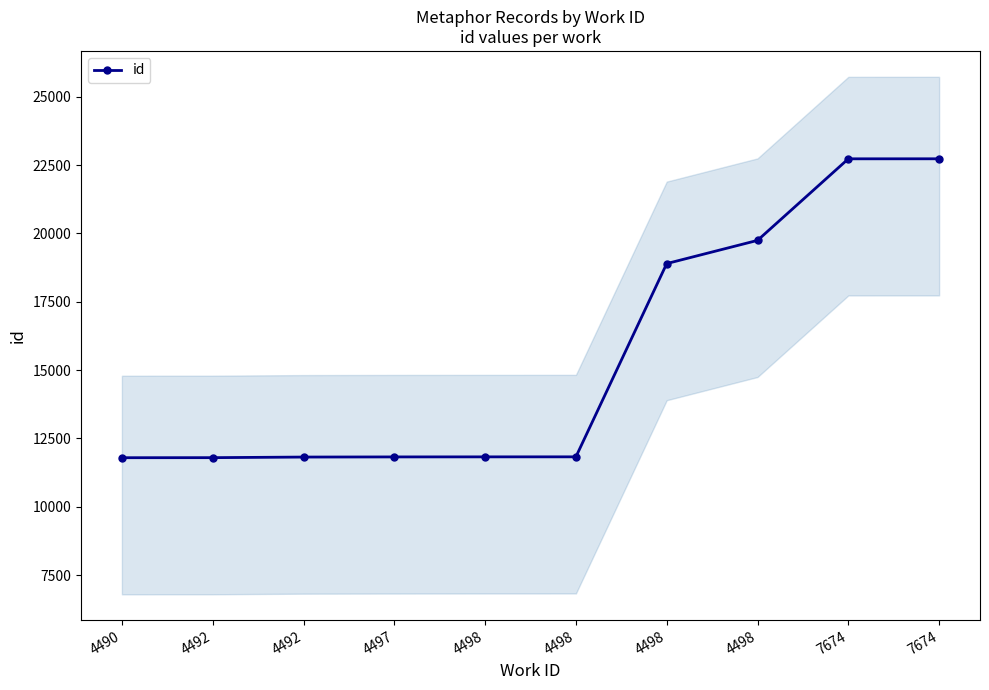

What is the sum of all values?

154982